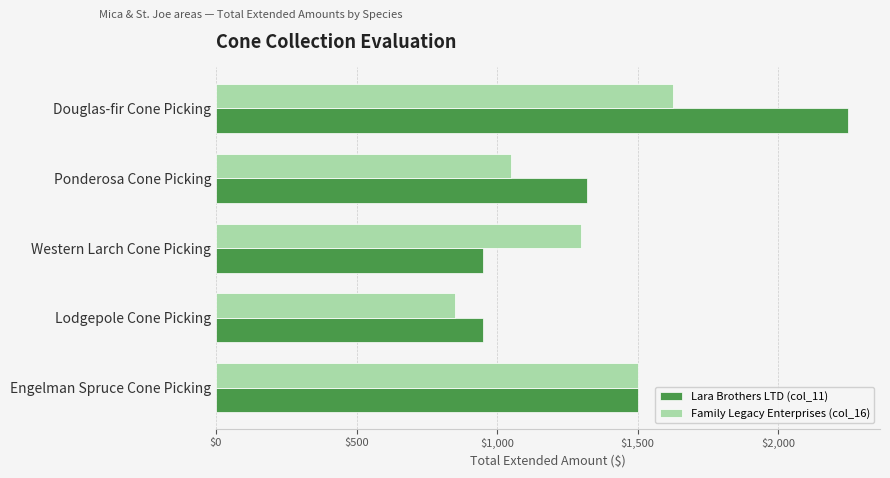

At which category does the chart reach its minimum across all series?

Lodgepole Cone Picking